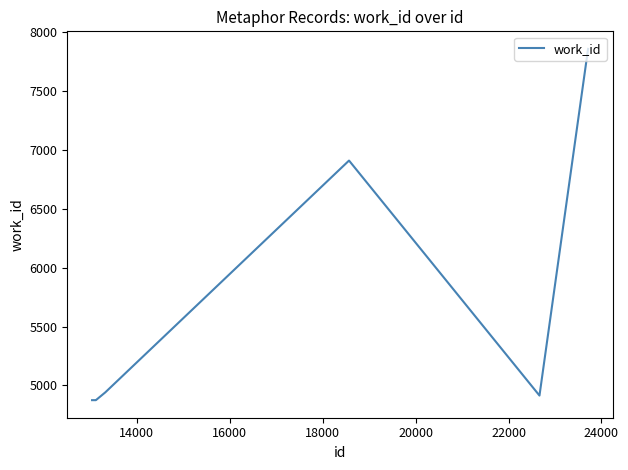

What is the greatest value displayed?

7856